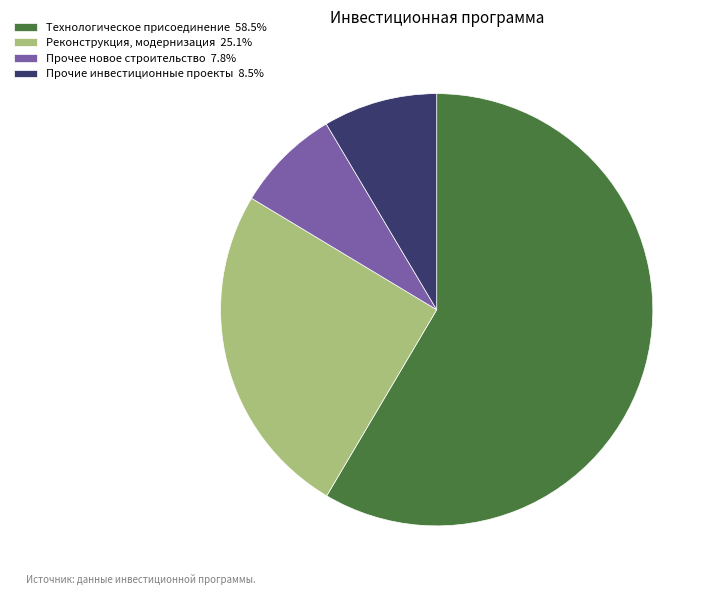

What is the ratio of the value at Прочее новое строительство 7.8% to the value at Реконструкция, модернизация 25.1%?

0.3